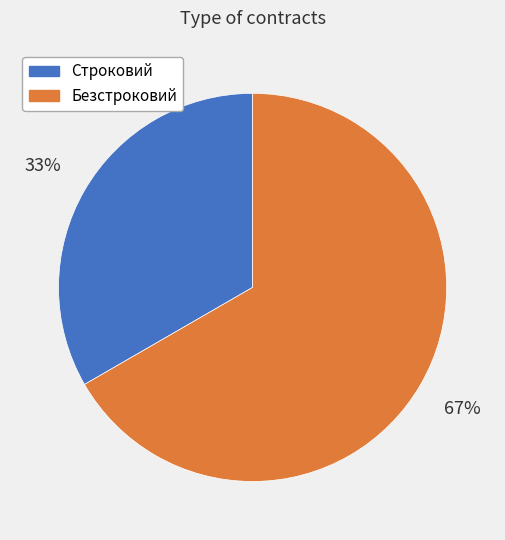

True or false: Строковий accounts for 45% of the total.

False